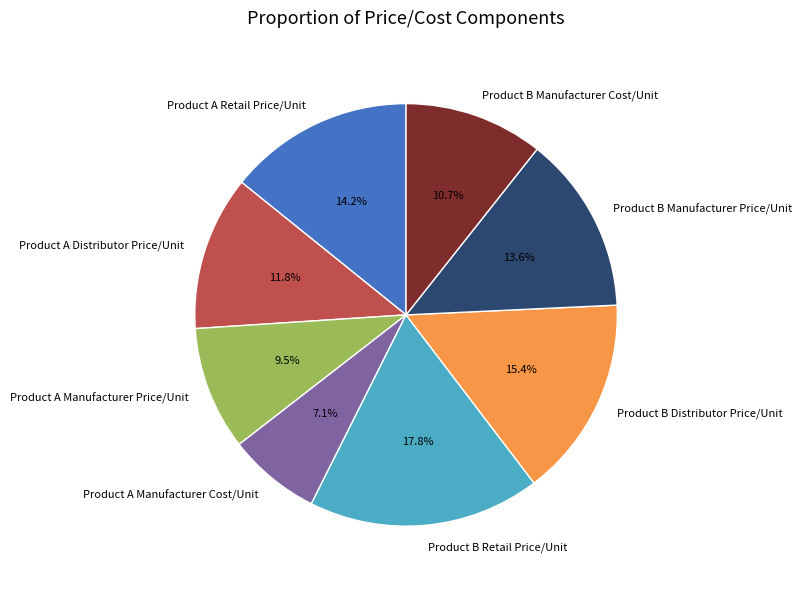

Combined, what portion of the pie is Product A Manufacturer Cost/Unit and Product B Retail Price/Unit?

24.9%